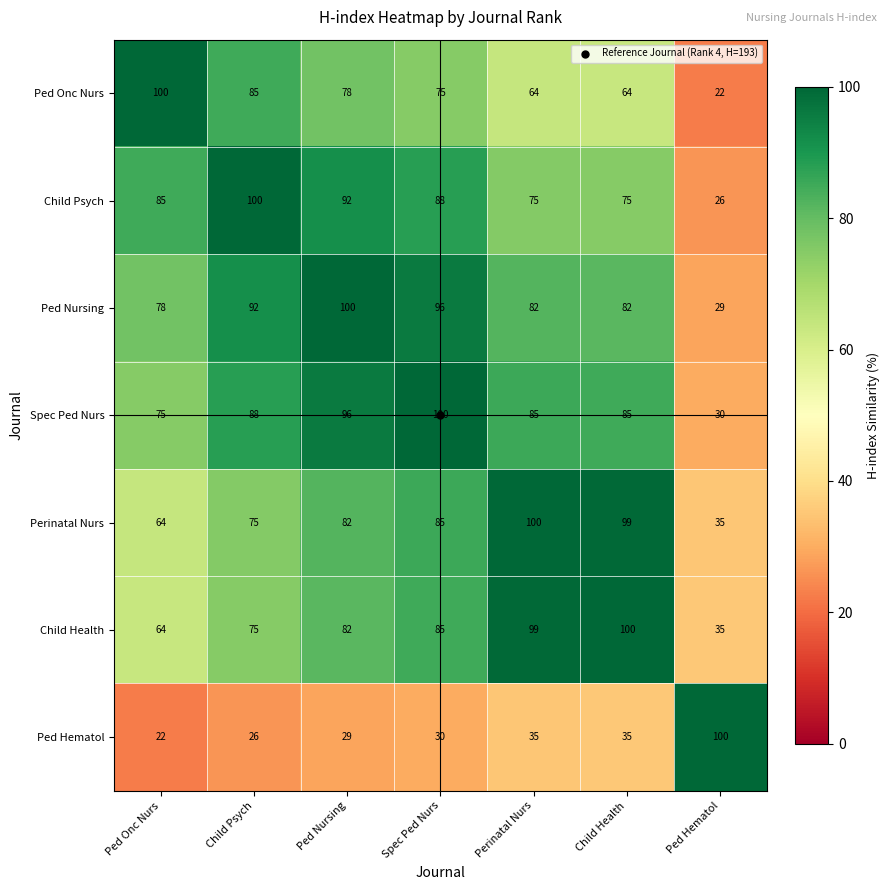

The Child Psych series shows 47 at Ped Onc Nurs. True or false?

False